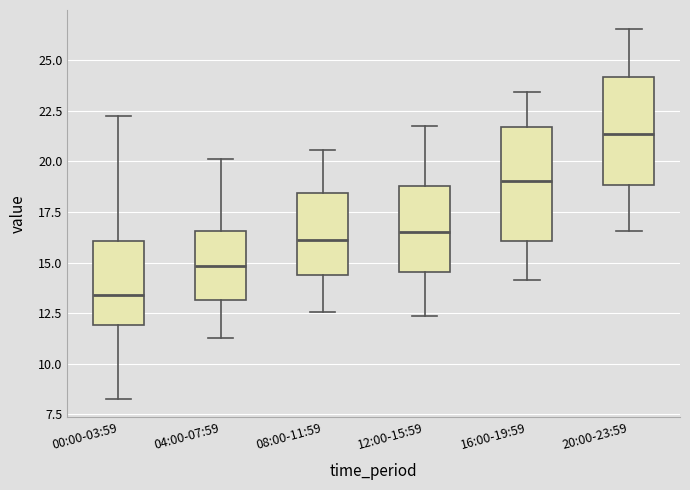

Reading left to right, read every box against the y-axis: the position of its median line, the range the box covers, and the ends of its whiskers. The values are not printed on the chart, so give them approximately, as read against the axis.

00:00-03:59: median 13.5, box 12.0 to 16.0, whiskers 8.5 to 22.0
04:00-07:59: median 15.0, box 13.0 to 16.5, whiskers 11.5 to 20.0
08:00-11:59: median 16.0, box 14.5 to 18.5, whiskers 12.5 to 20.5
12:00-15:59: median 16.5, box 14.5 to 19.0, whiskers 12.5 to 21.5
16:00-19:59: median 19.0, box 16.0 to 21.5, whiskers 14.0 to 23.5
20:00-23:59: median 21.5, box 19.0 to 24.0, whiskers 16.5 to 26.5